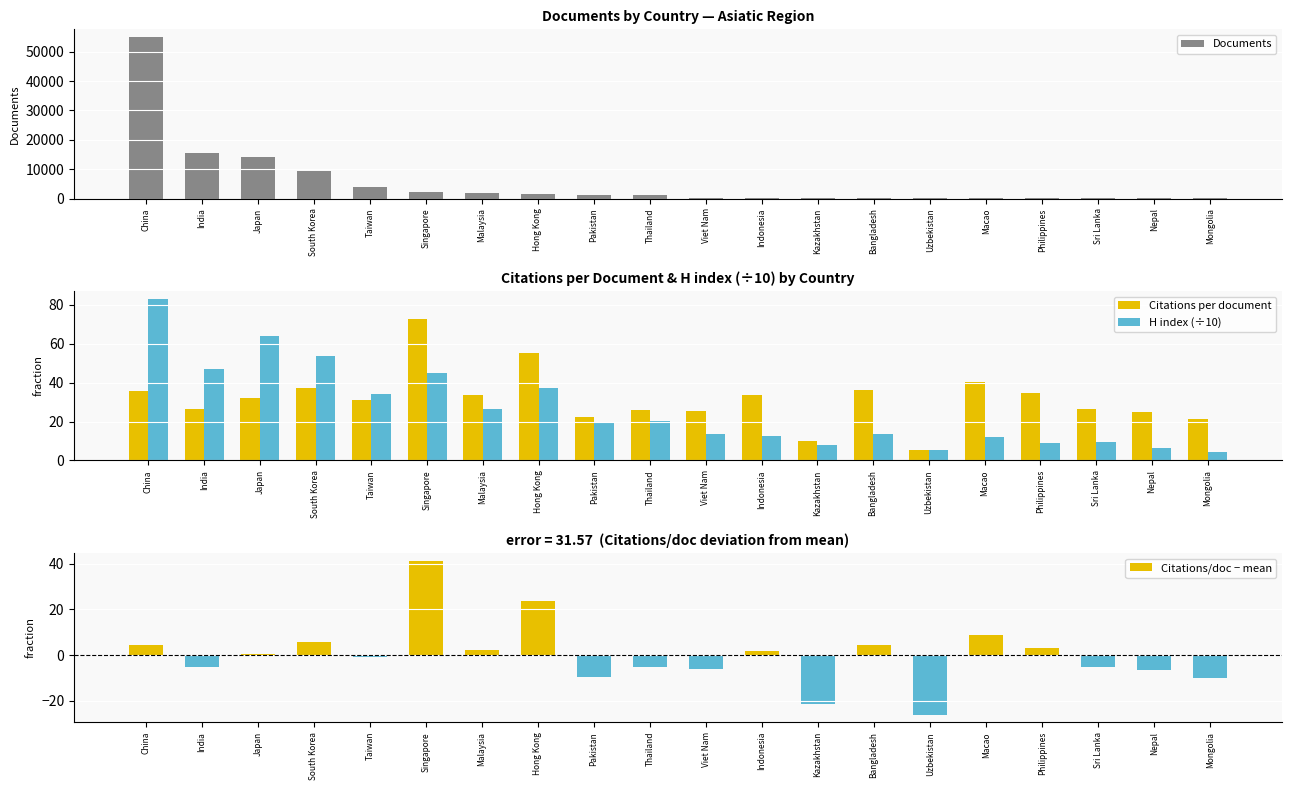

At which category does the chart reach its minimum across all series?

Uzbekistan